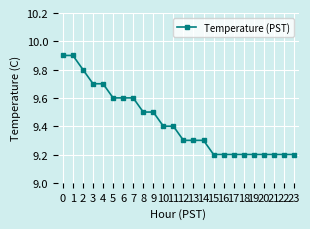

What is the minimum value shown in the chart?

9.2